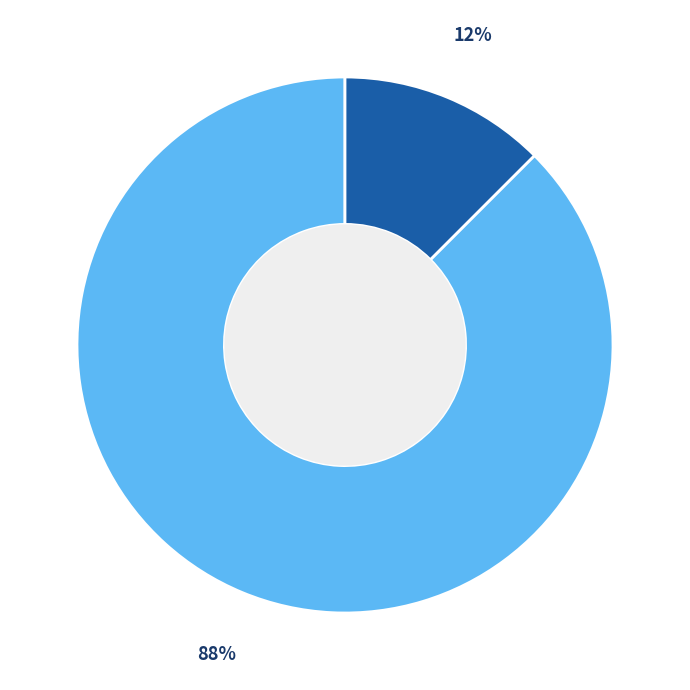

To the nearest percent, what is the average slice percentage?

50%